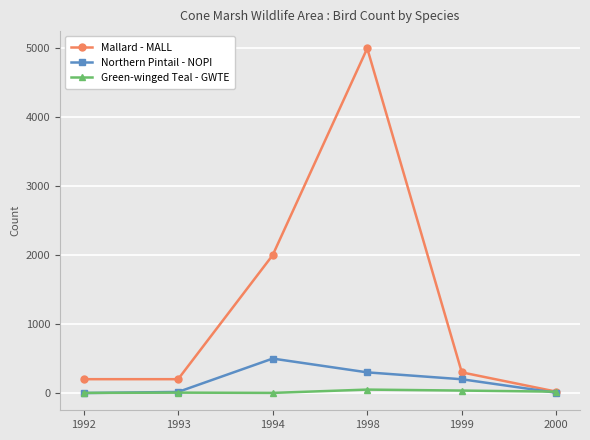

What is the maximum value for Northern Pintail - NOPI?

500